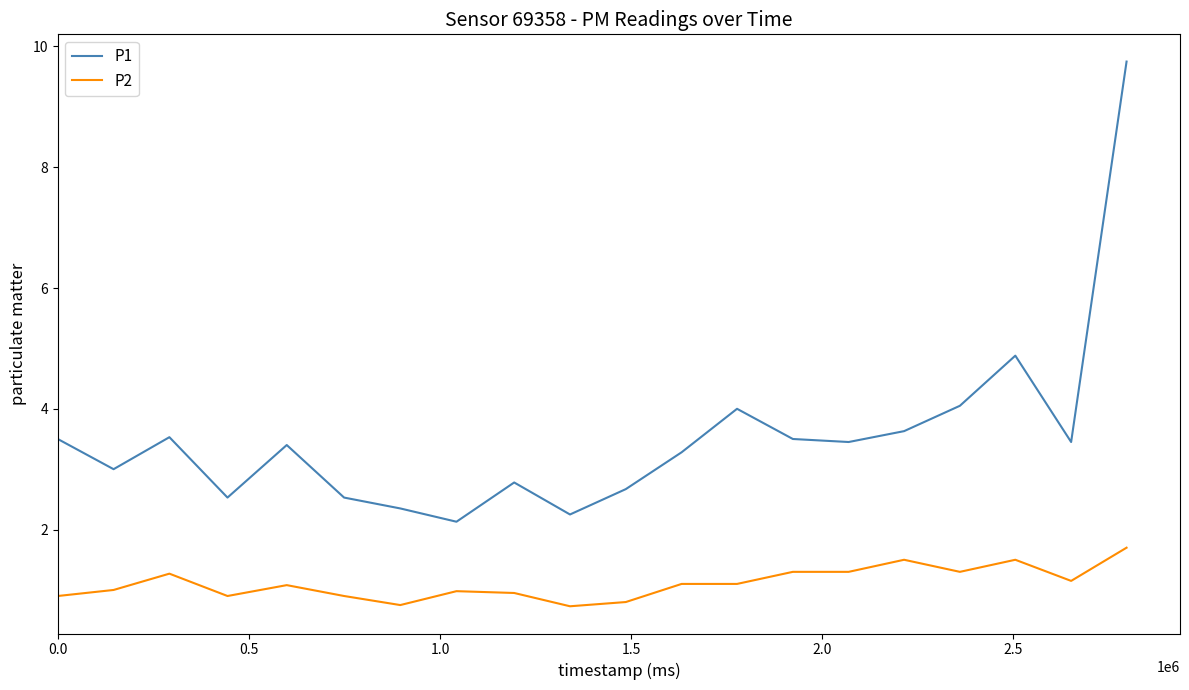

Which series has the largest range (max minus min)?

P1